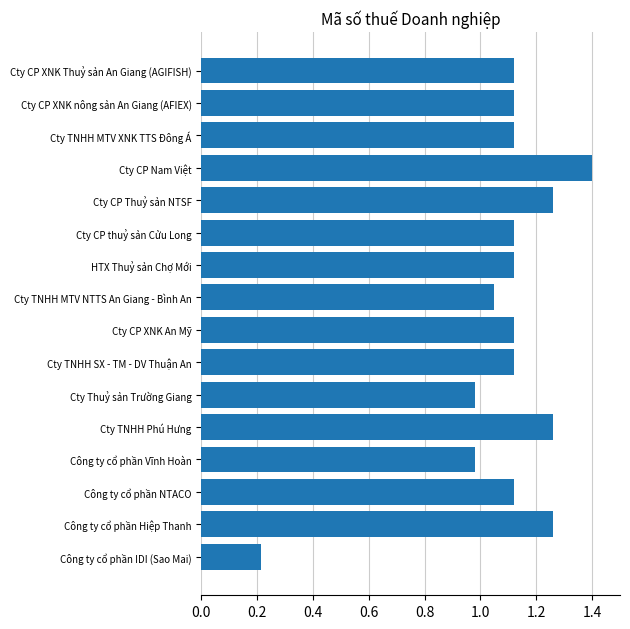

At which label is the value closest to 0?

Công ty cổ phần IDI (Sao Mai)